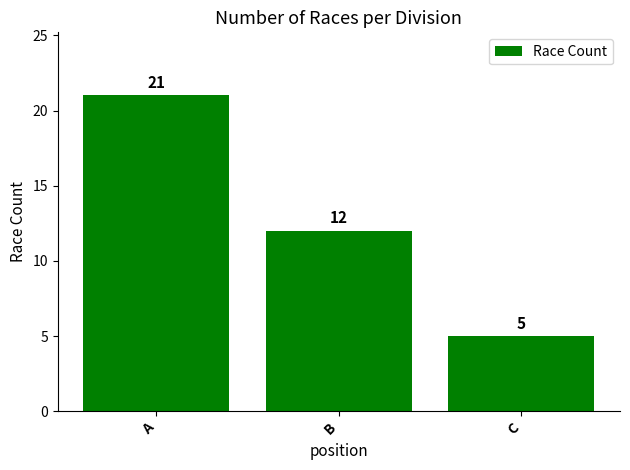

Approximately how many times larger is the value at B compared to C?

2.4